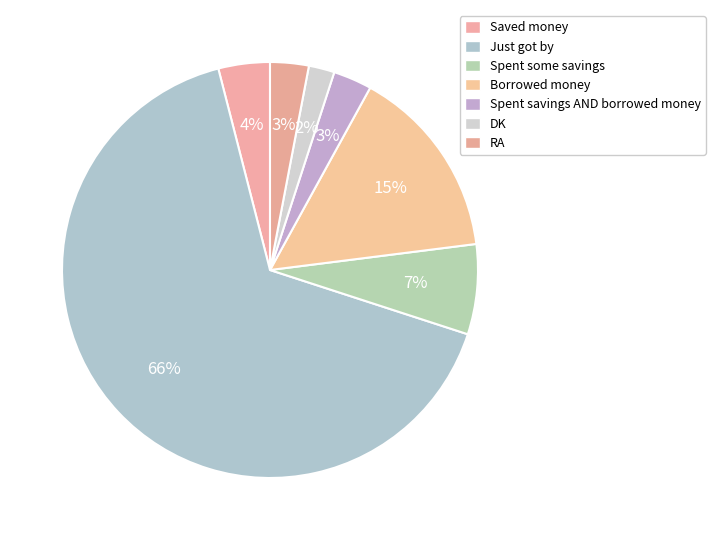

Count the number of slices in the pie.

7